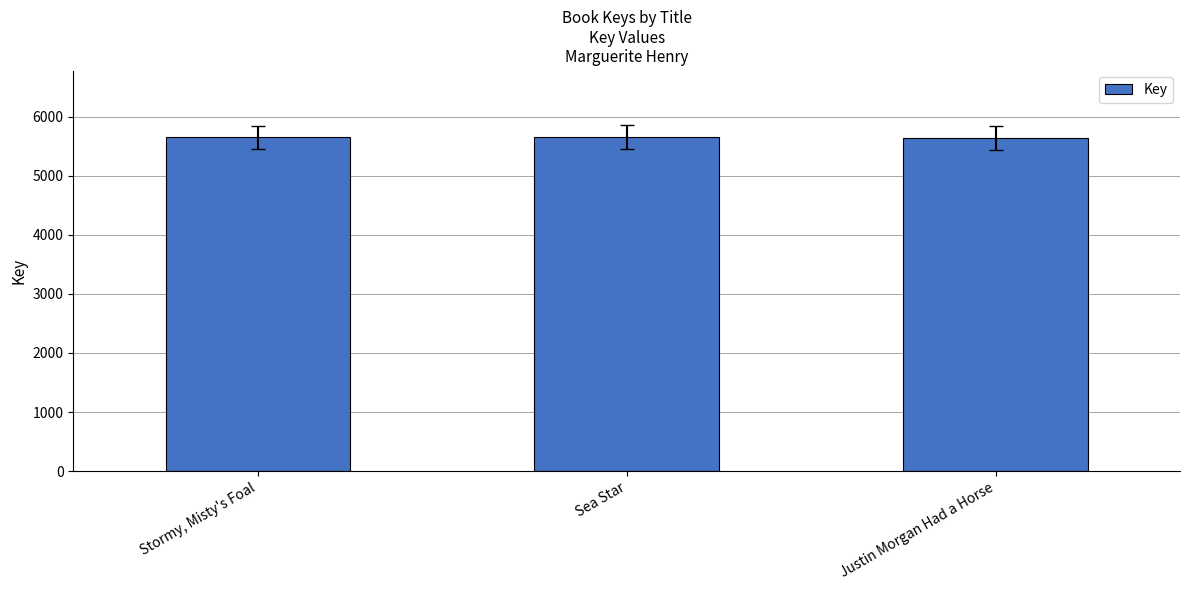

Read the value at Stormy, Misty's Foal, to the nearest 10.

5650